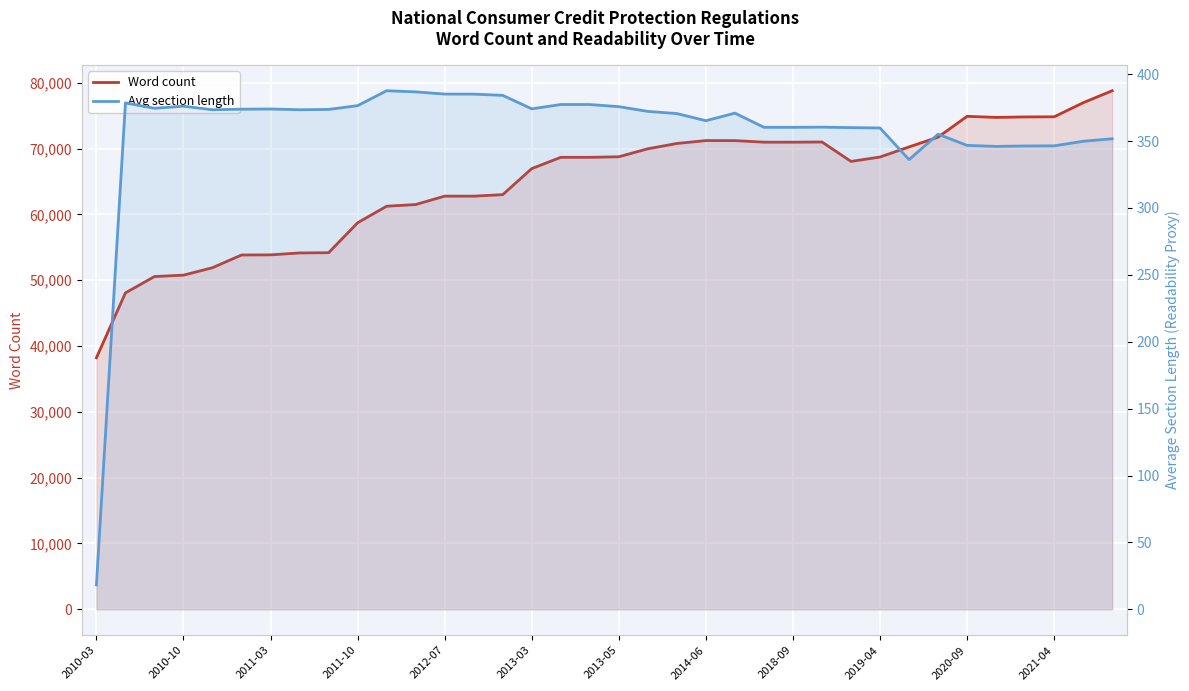

What is the sum of the Word count values at 23 and 19?

140946.0